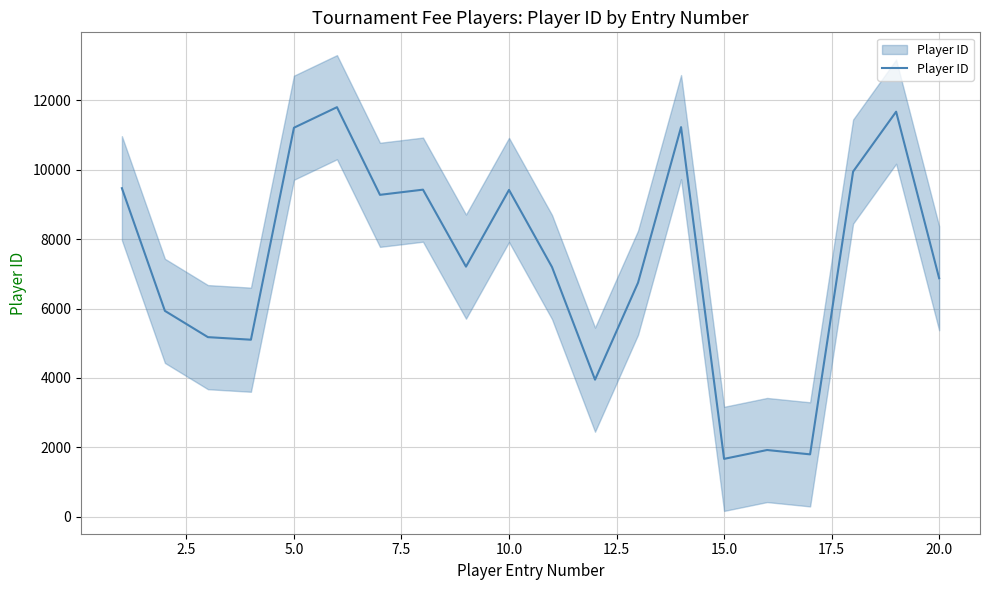

What is the difference between the maximum and minimum values?

10132